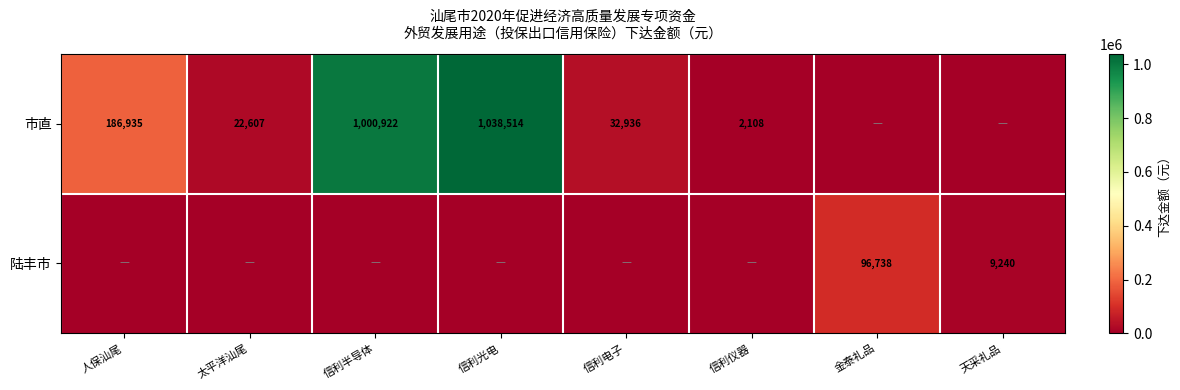

True or false: 陆丰市 has a value of 41050 at 金泰礼品.

False